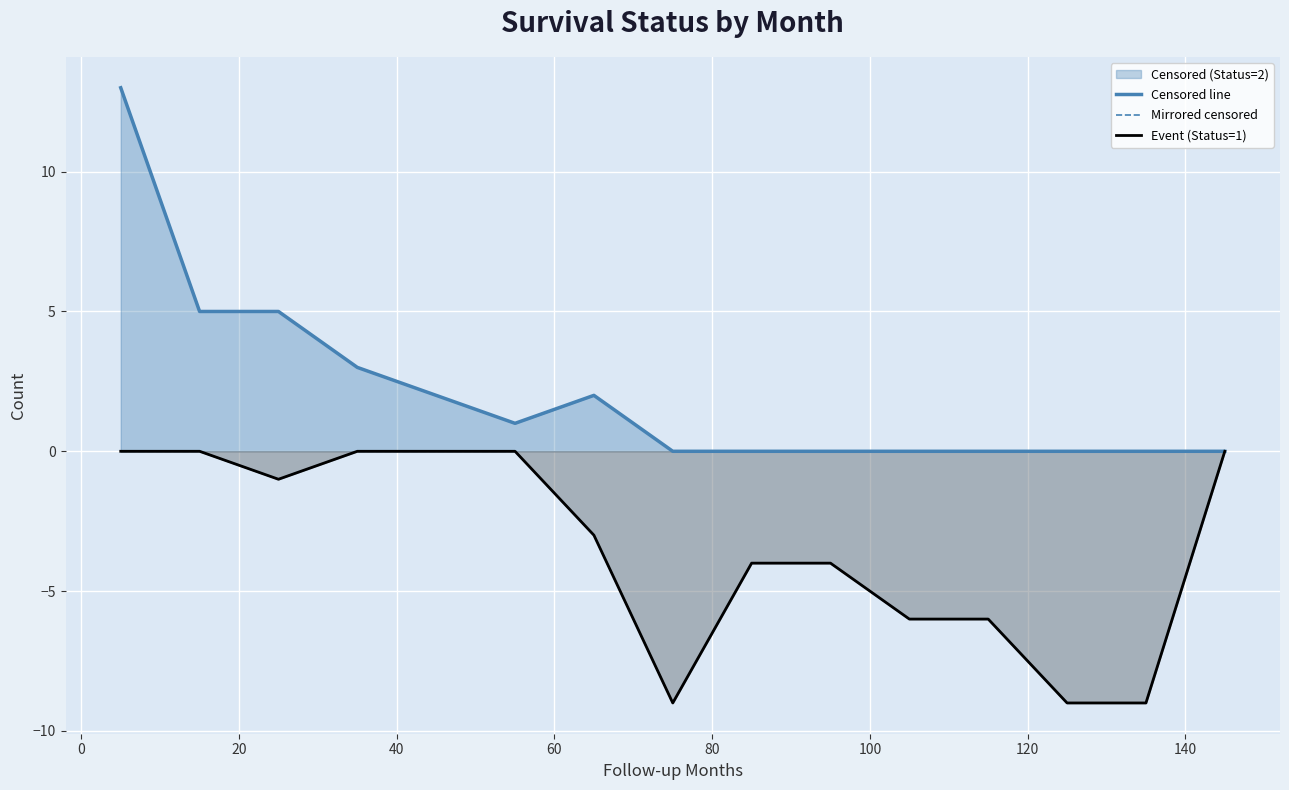

Which series has the largest total across all categories?

Censored line